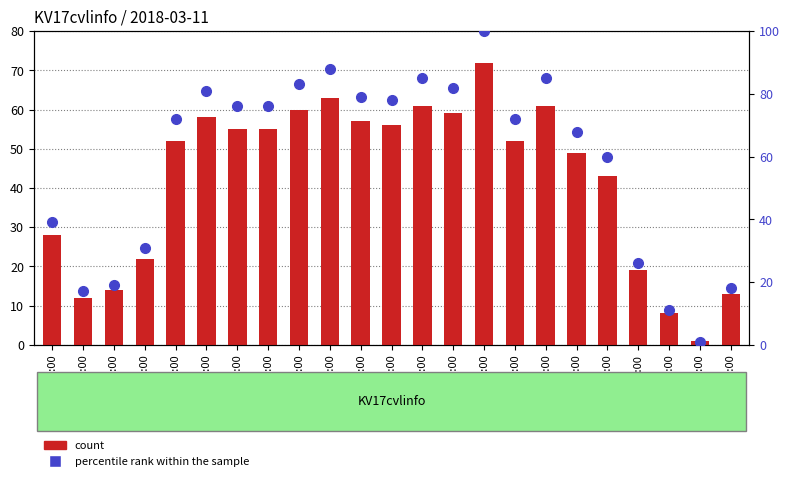

The count series shows 16 at 14:00. True or false?

False